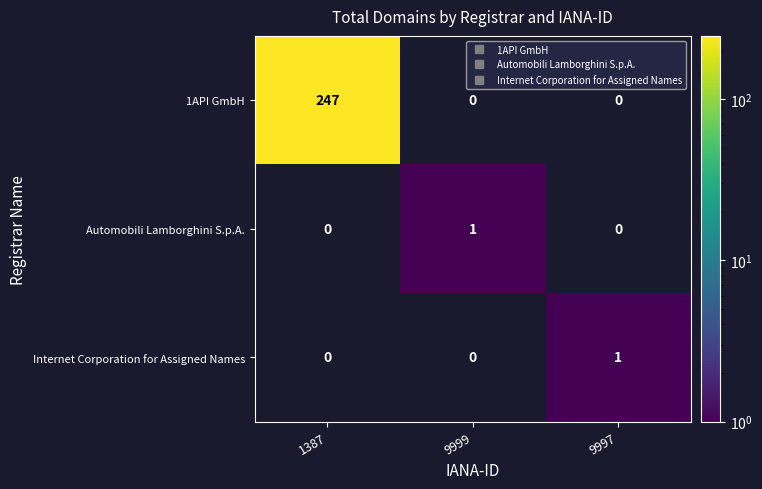

Which category has the lowest value in the Automobili Lamborghini S.p.A. series?

1387